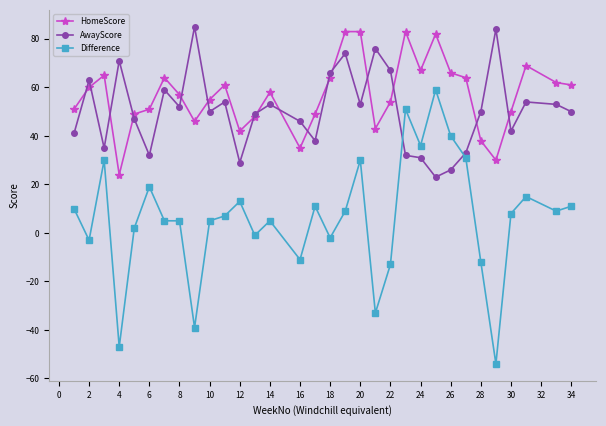

Which series has the widest spread of values?

Difference